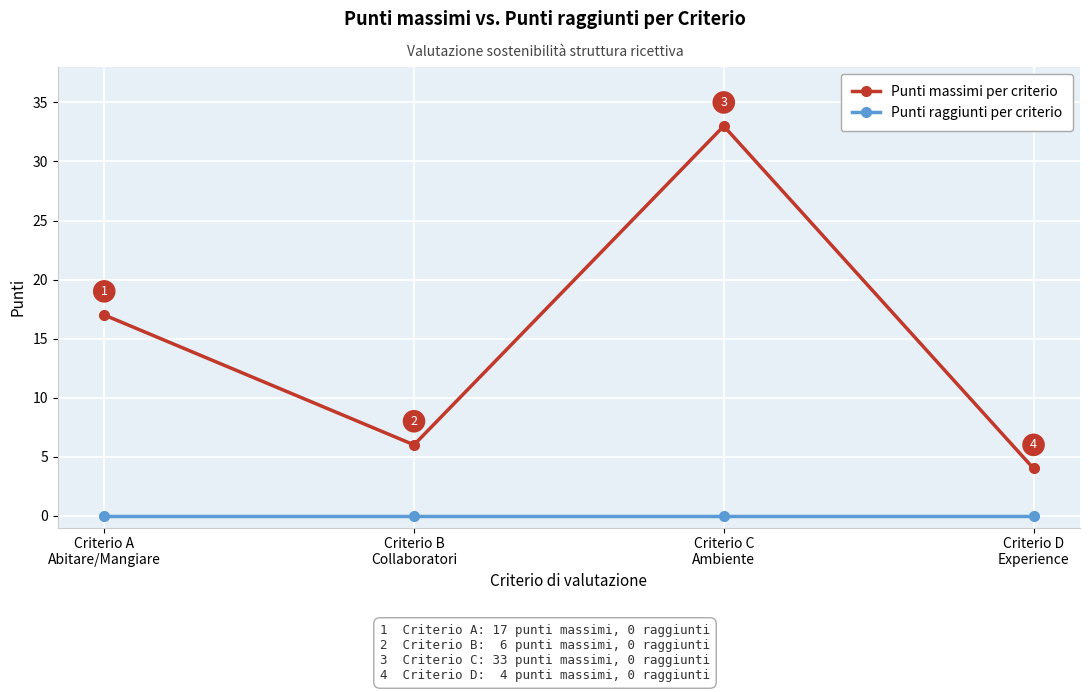

True or false: Punti raggiunti per criterio and Punti massimi per criterio cross at least once.

False